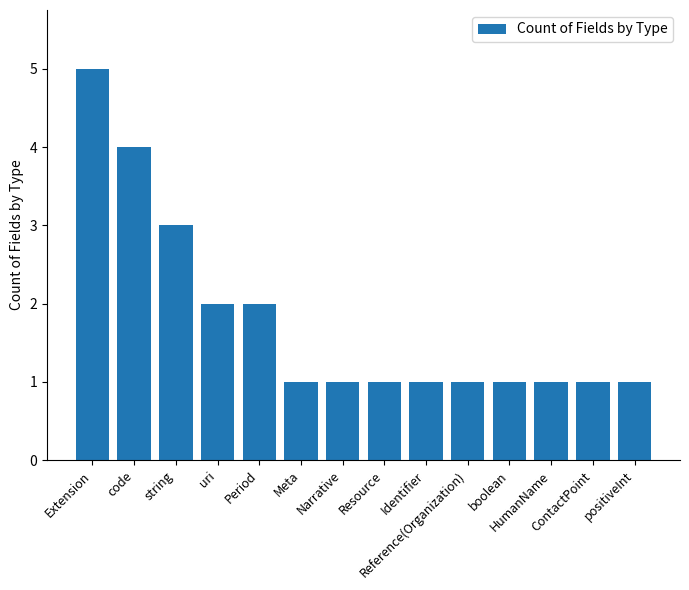

Which category has the highest value across all series?

Extension